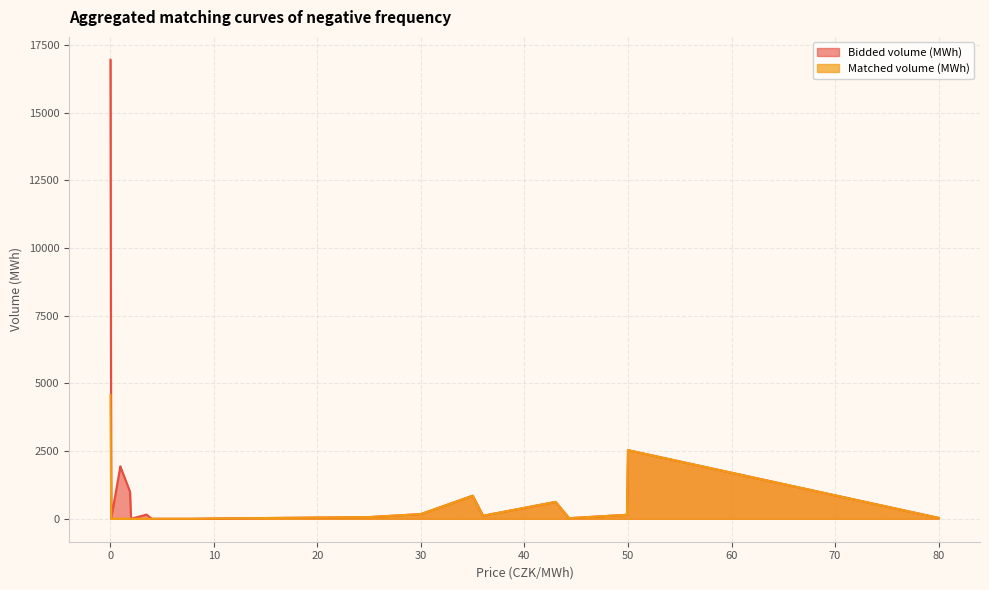

Which series has the widest spread of values?

Bidded volume (MWh)